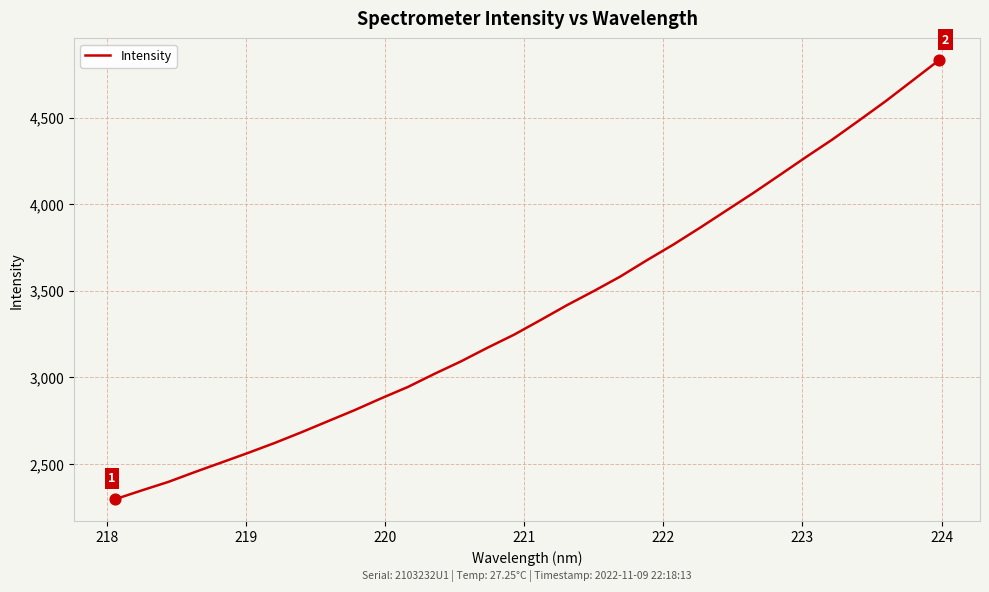

What is the smallest value displayed?

2297.7